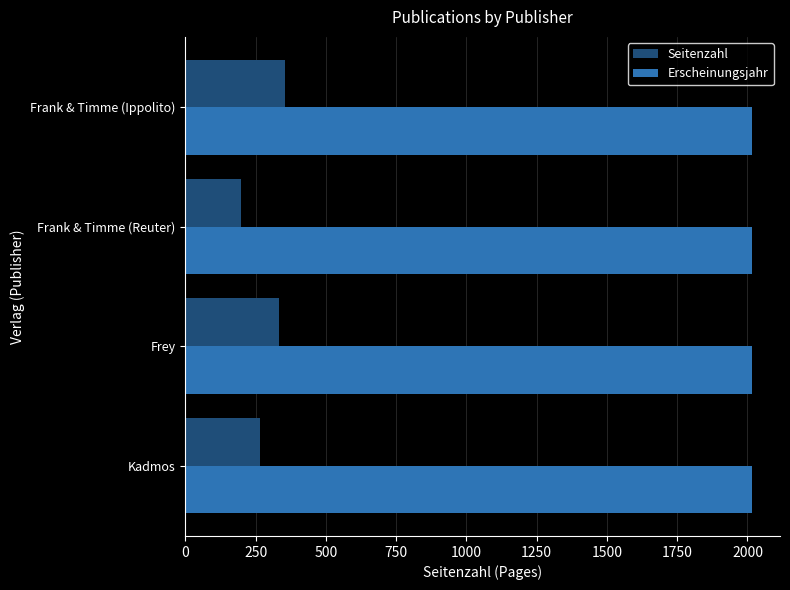

The Erscheinungsjahr series shows 1390 at Frank & Timme (Ippolito). True or false?

False